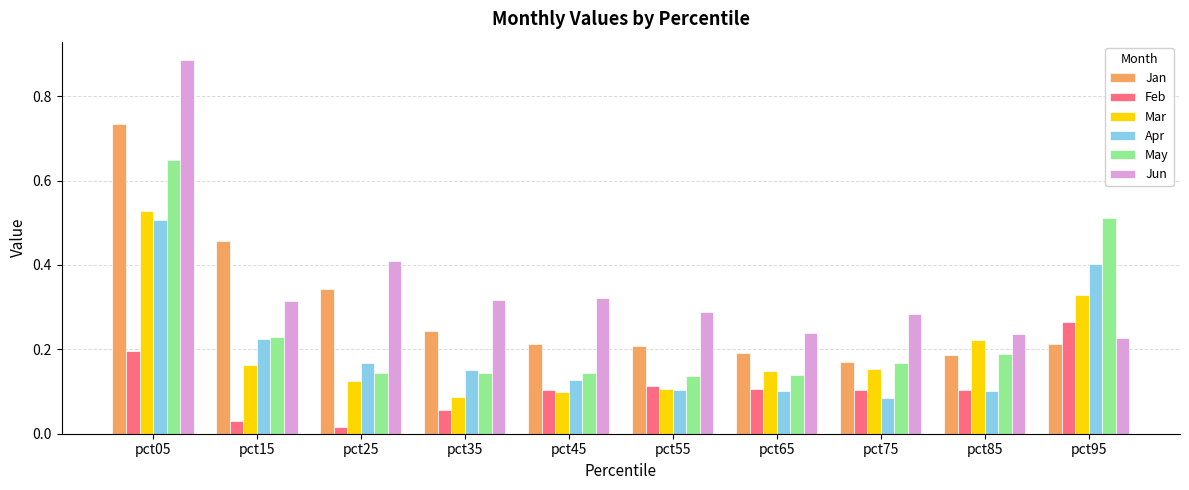

What is the sum of the May values at pct65 and pct05?

0.8